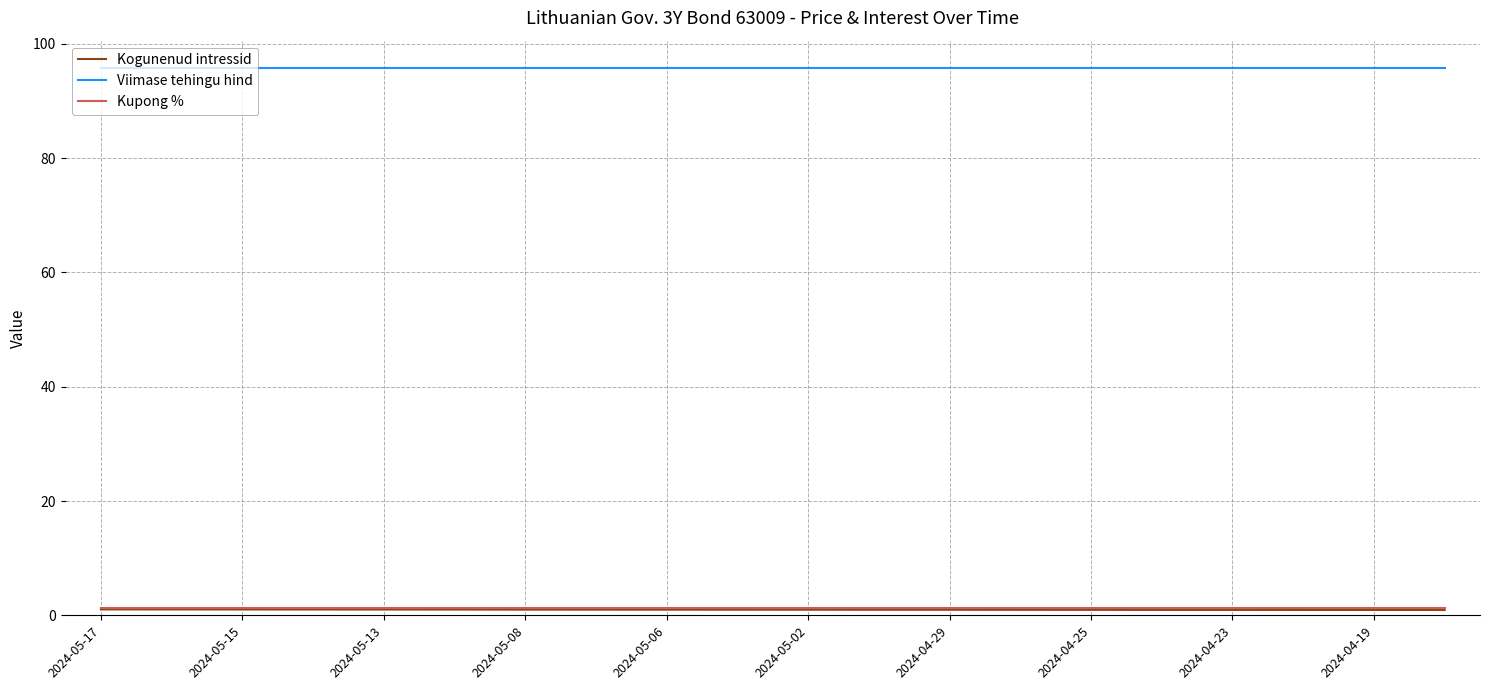

What are all the series names shown in the legend?

Kogunenud intressid, Viimase tehingu hind, Kupong %